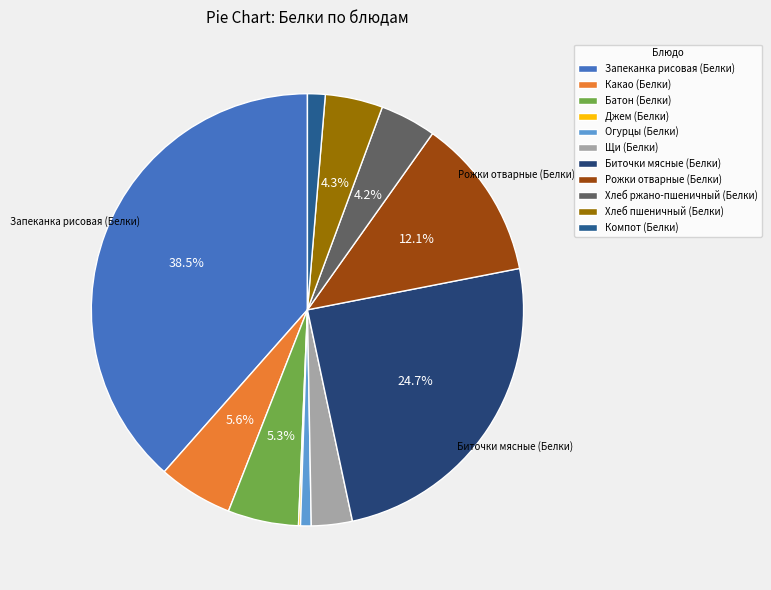

Does Джем (Белки) represent more than half of the total?

No